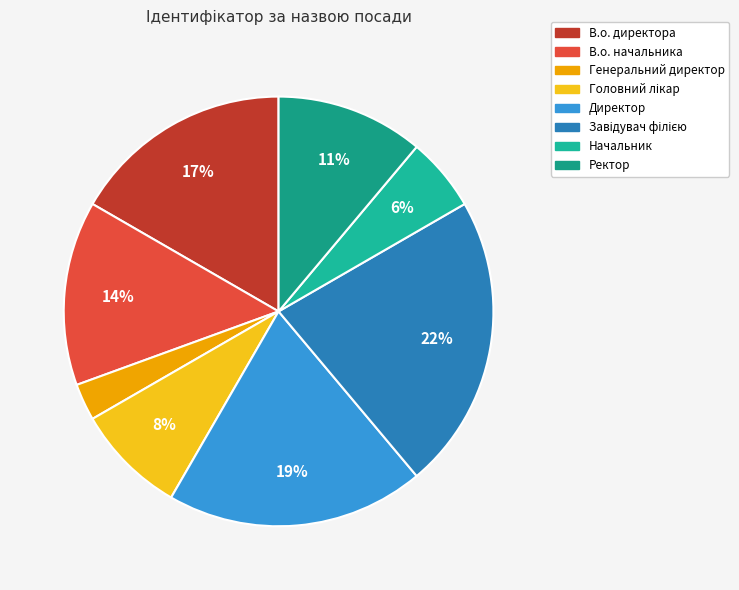

Which slice is the largest?

Завідувач філією